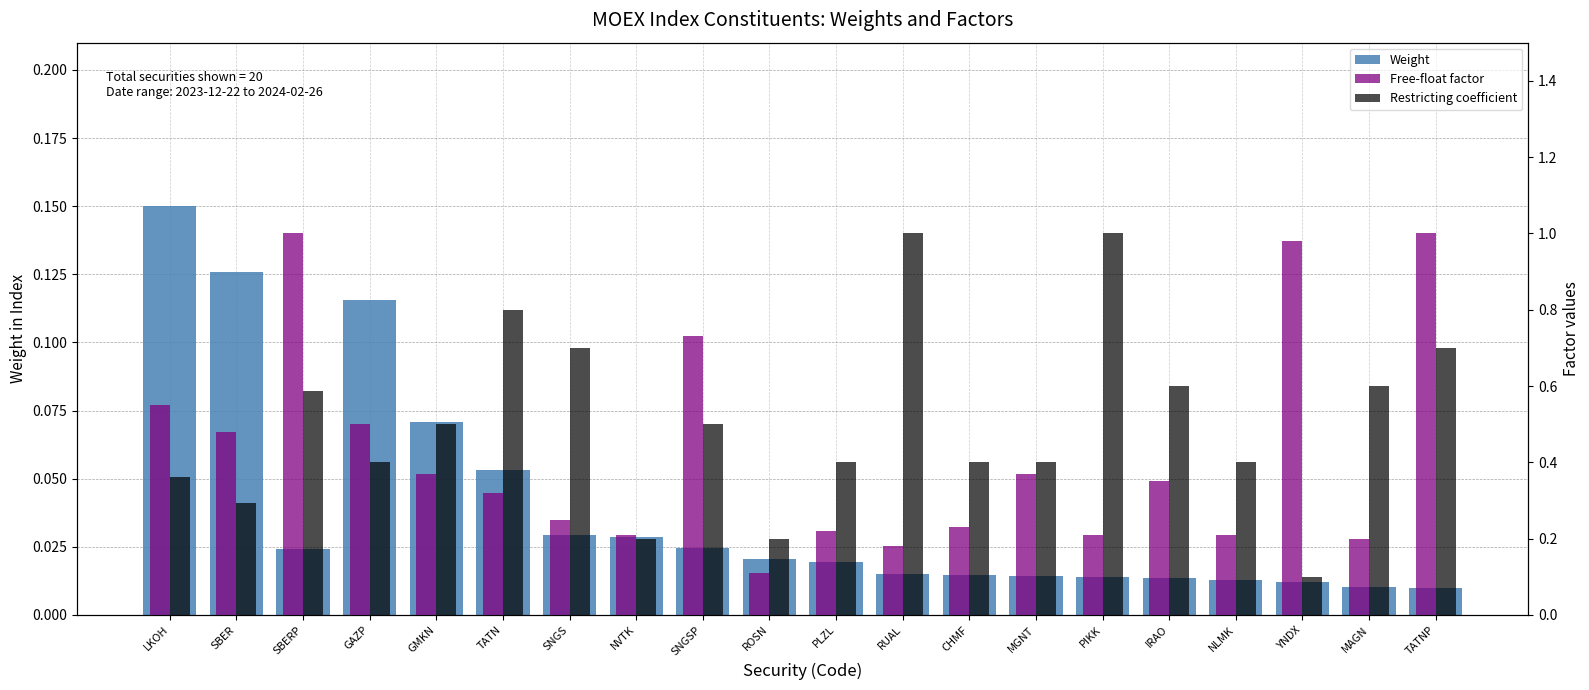

Rank the series at SBERP from highest to lowest value.

Free-float factor, Restricting coefficient, Weight